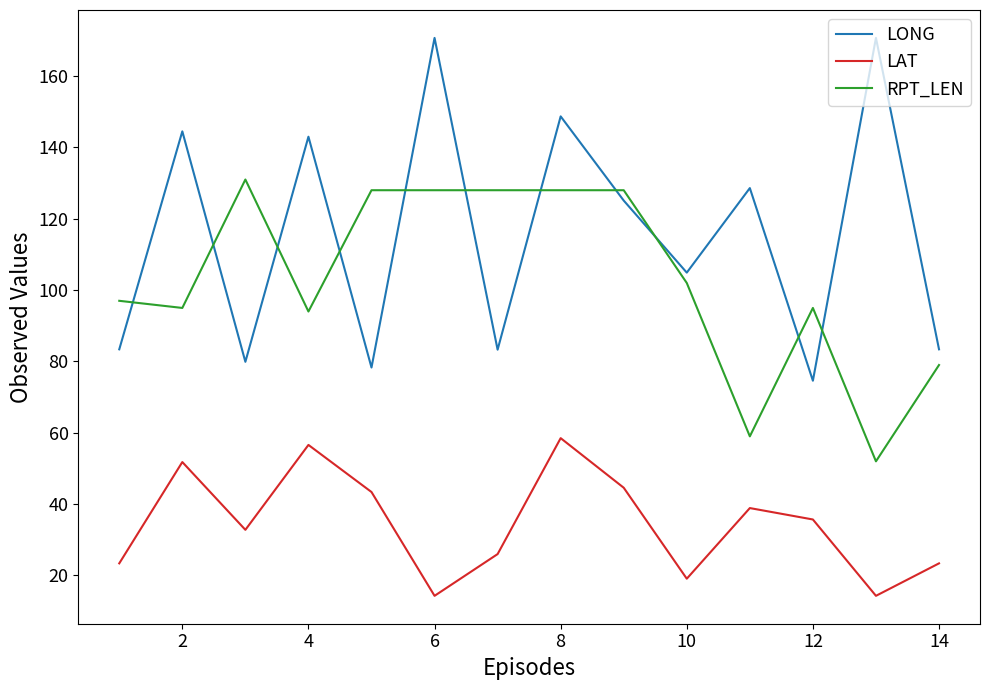

Which series has the widest spread of values?

LONG